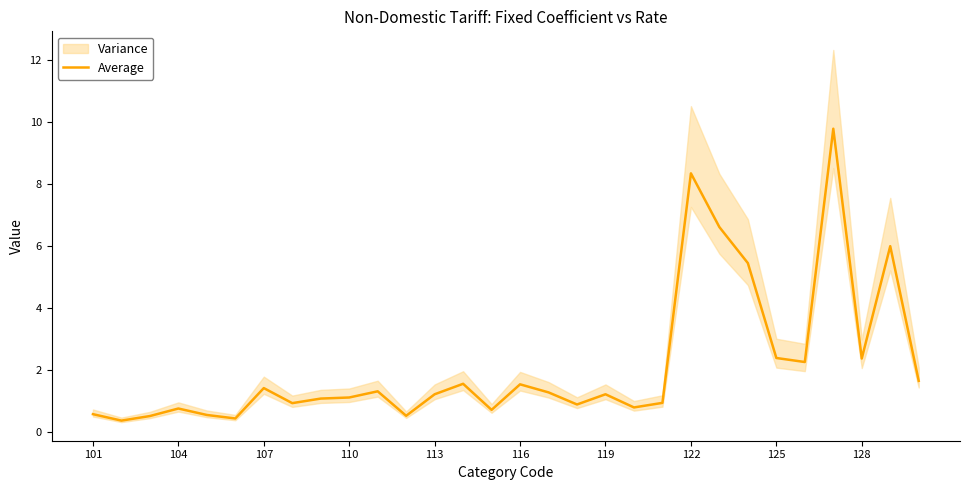

True or false: Average has a value of 0.8 at 104.

True